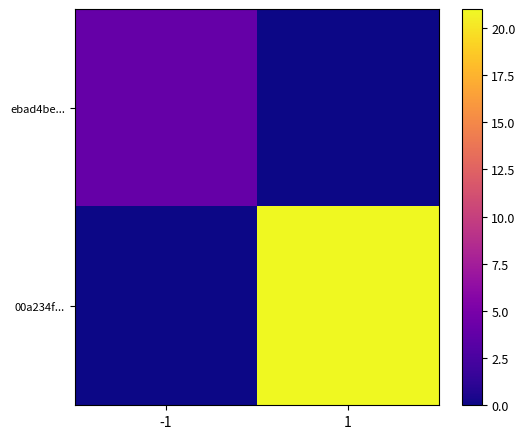

Reading right to left, list all the values displayed in this chart.

ebad4be...: 1=0	-1=4
00a234f...: 1=21	-1=0